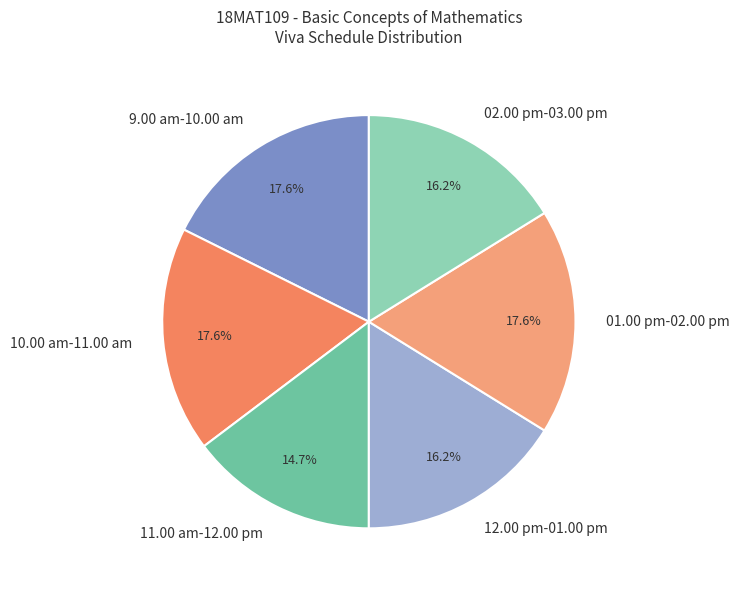

Count the number of slices in the pie.

6